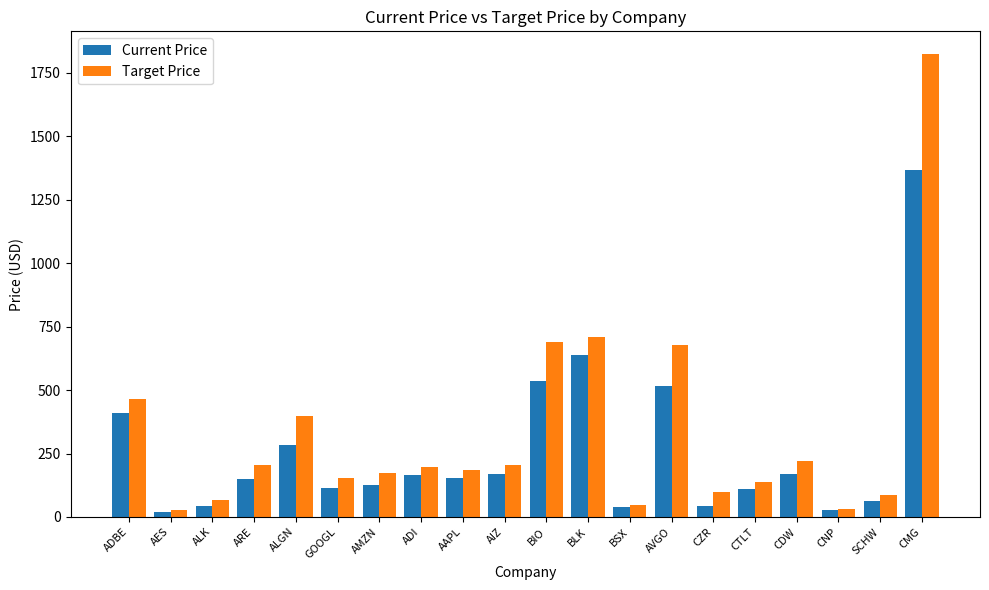

What is the spread (max minus min) of values at BSX?

10.7